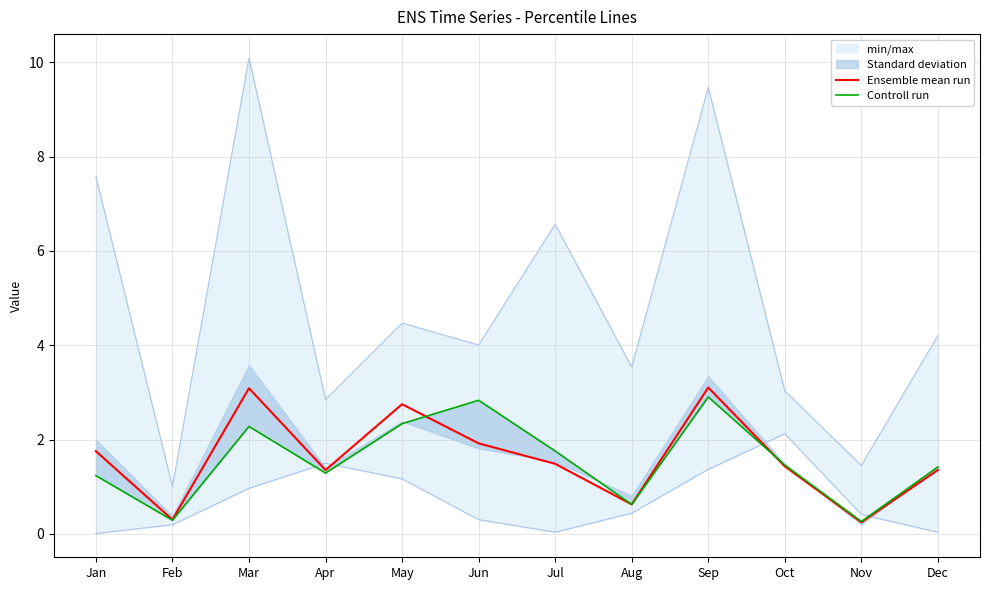

True or false: Ensemble mean run and Controll run cross at least once.

True